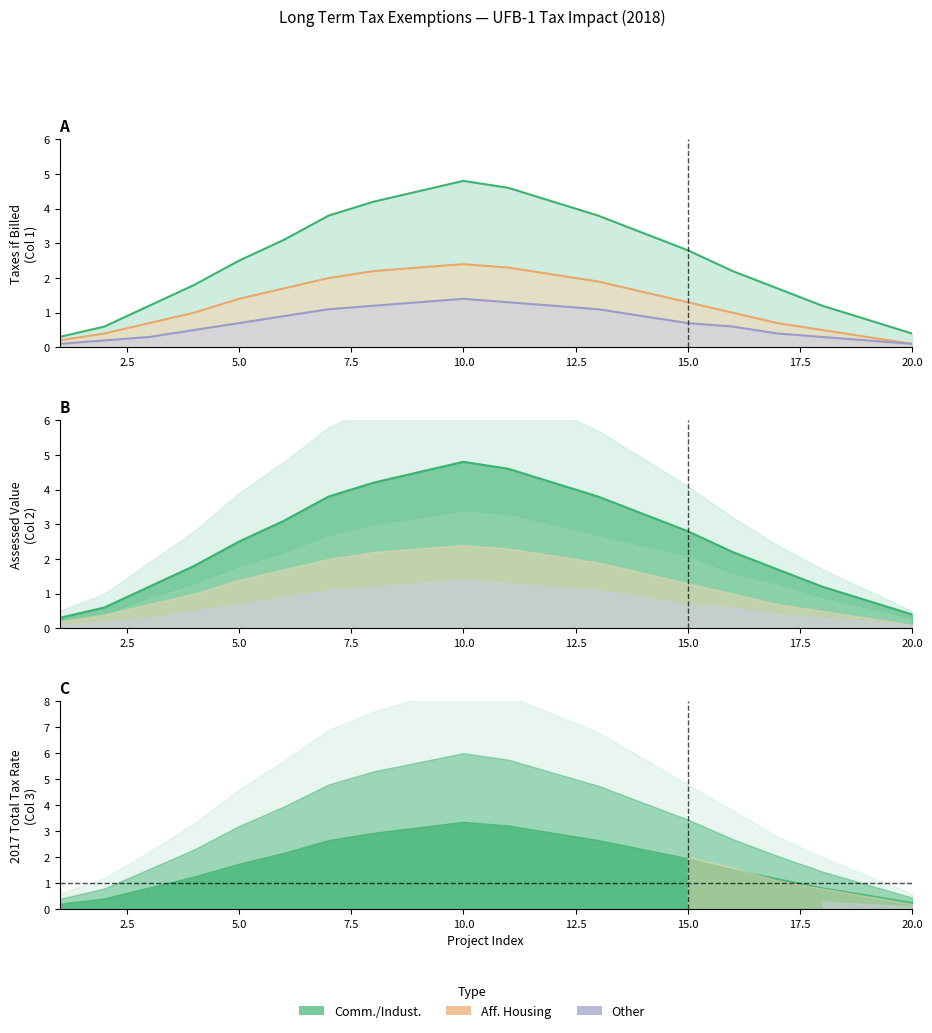

Reading left to right, what are all the values shown in this chart?

Comm./Indust.: 0.3	0.6	1.2	1.8	2.5	3.1	3.8	4.2	4.5	4.8	4.6	4.2	3.8	3.3	2.8	2.2	1.7	1.2	0.8	0.4
Aff. Housing: 0.2	0.4	0.7	1.0	1.4	1.7	2.0	2.2	2.3	2.4	2.3	2.1	1.9	1.6	1.3	1.0	0.7	0.5	0.3	0.1
Other: 0.1	0.2	0.3	0.5	0.7	0.9	1.1	1.2	1.3	1.4	1.3	1.2	1.1	0.9	0.7	0.6	0.4	0.3	0.2	0.1